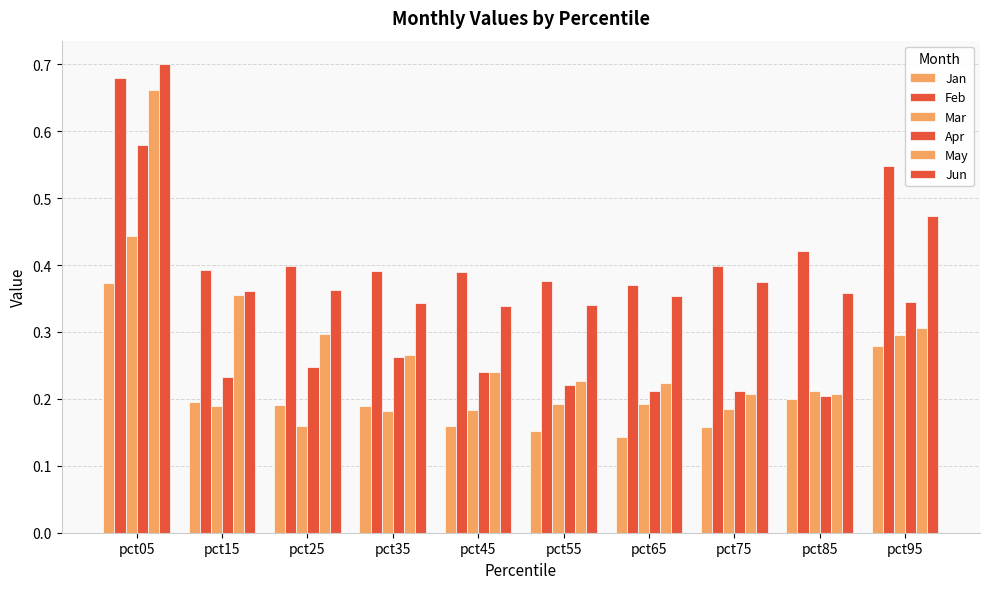

How many groups of bars are there?

10